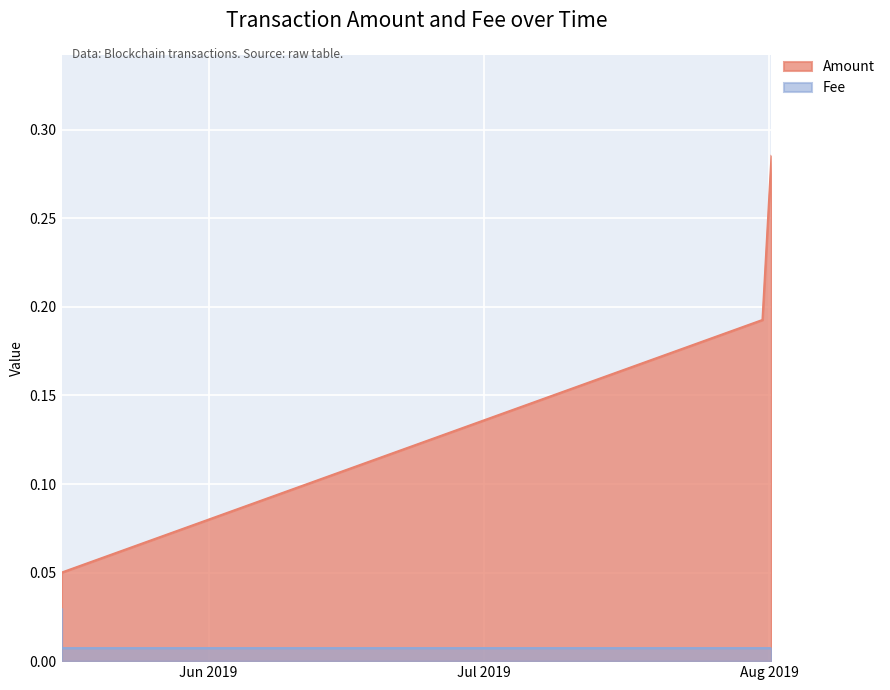

True or false: Amount has more than 0 interior local peaks.

False